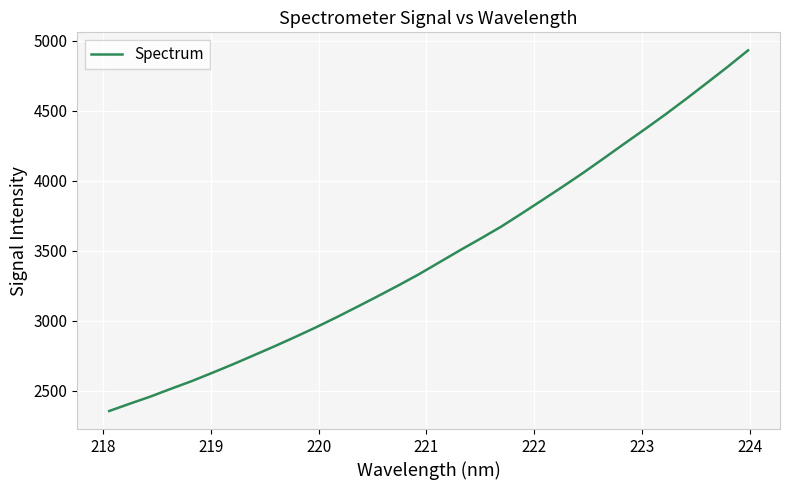

What is the minimum value shown in the chart?

2353.6